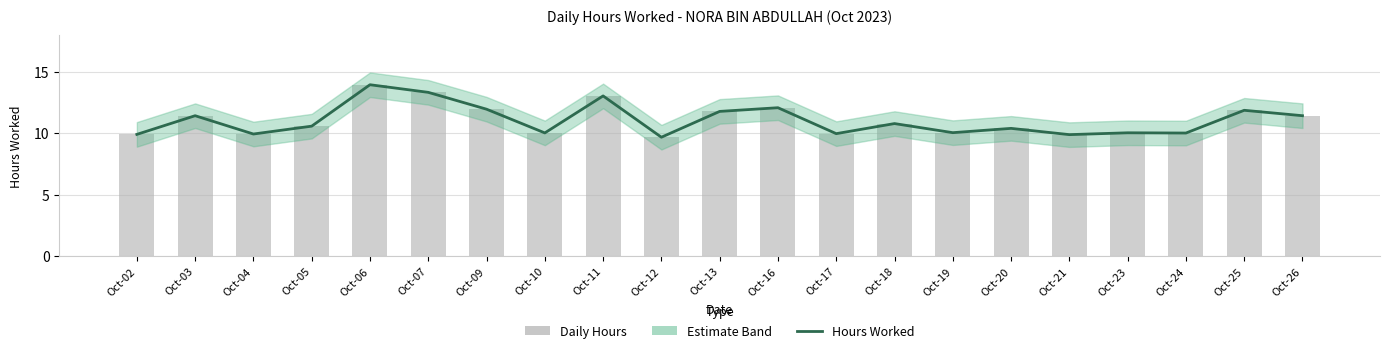

What value does the Hours Worked series have at Oct-17?

10.0